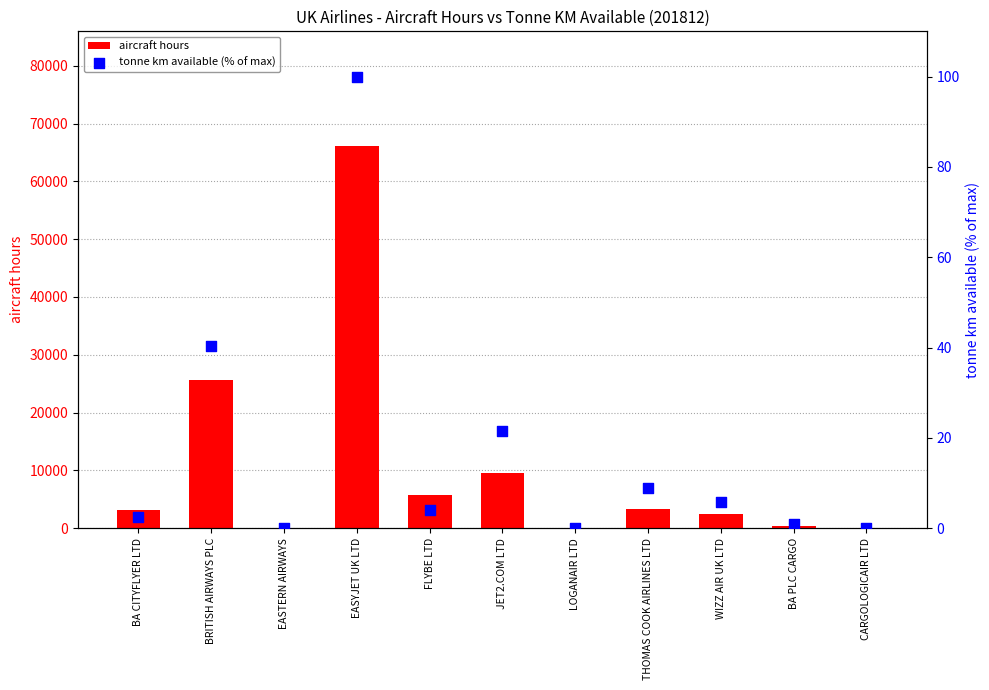

What are all the series names shown in the legend?

aircraft hours, tonne km available (% of max)